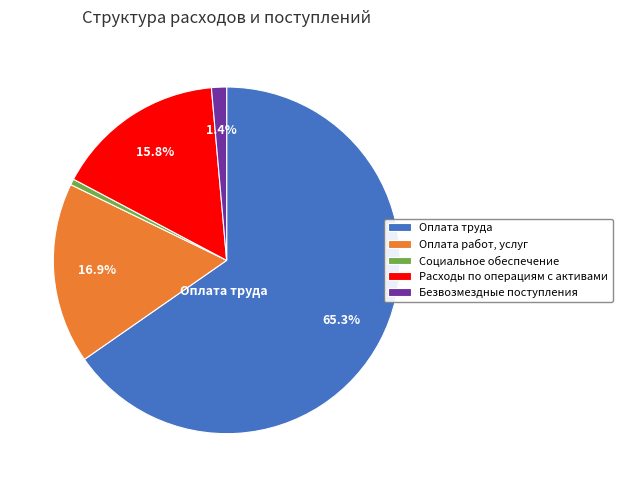

Which has a higher value, Оплата работ, услуг or Оплата труда?

Оплата труда